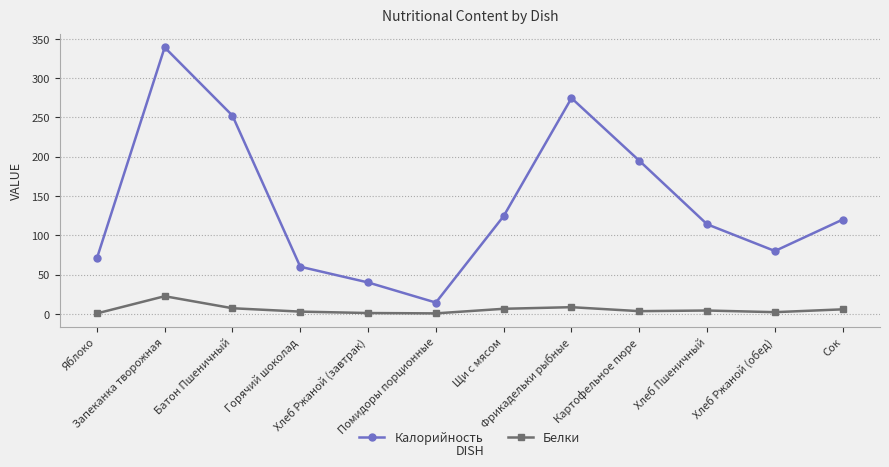

What is the highest value of the Белки series?

22.5